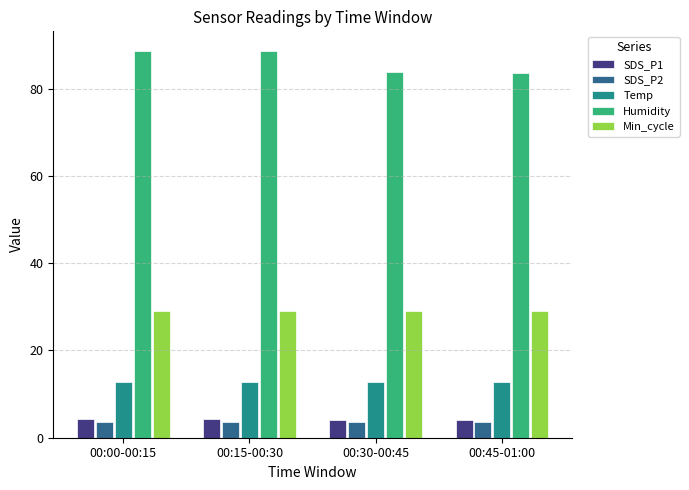

Which series has the largest range (max minus min)?

Humidity